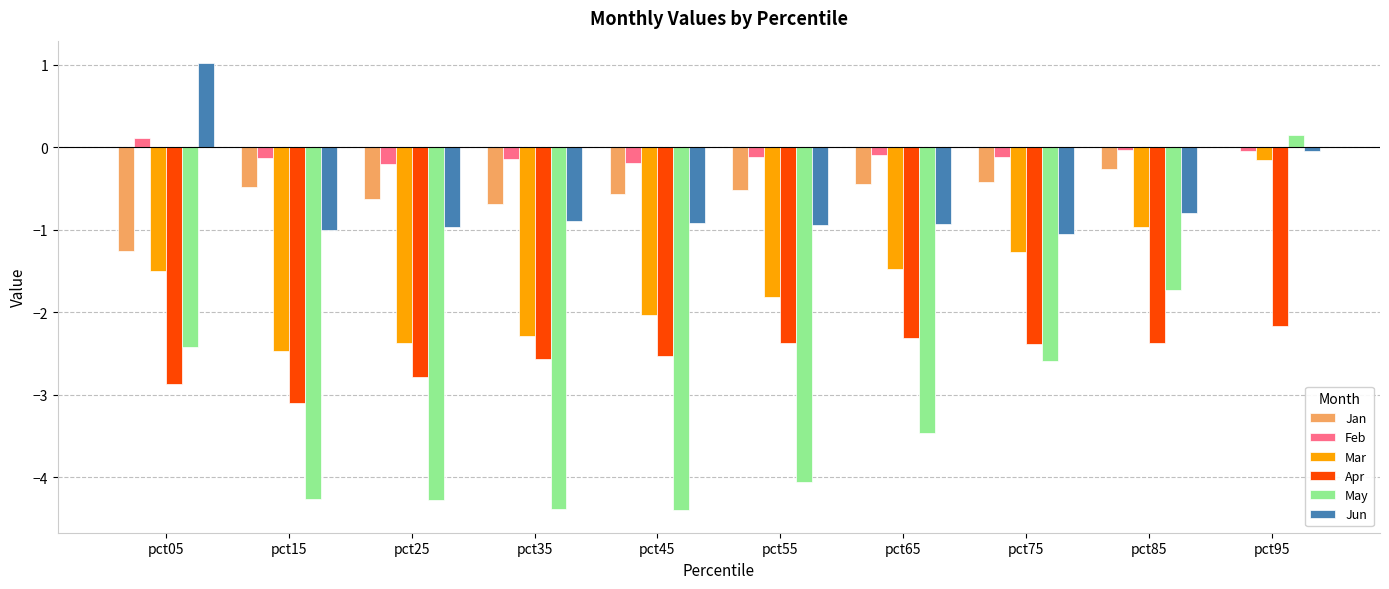

The Apr series shows -2.2 at pct95. True or false?

True